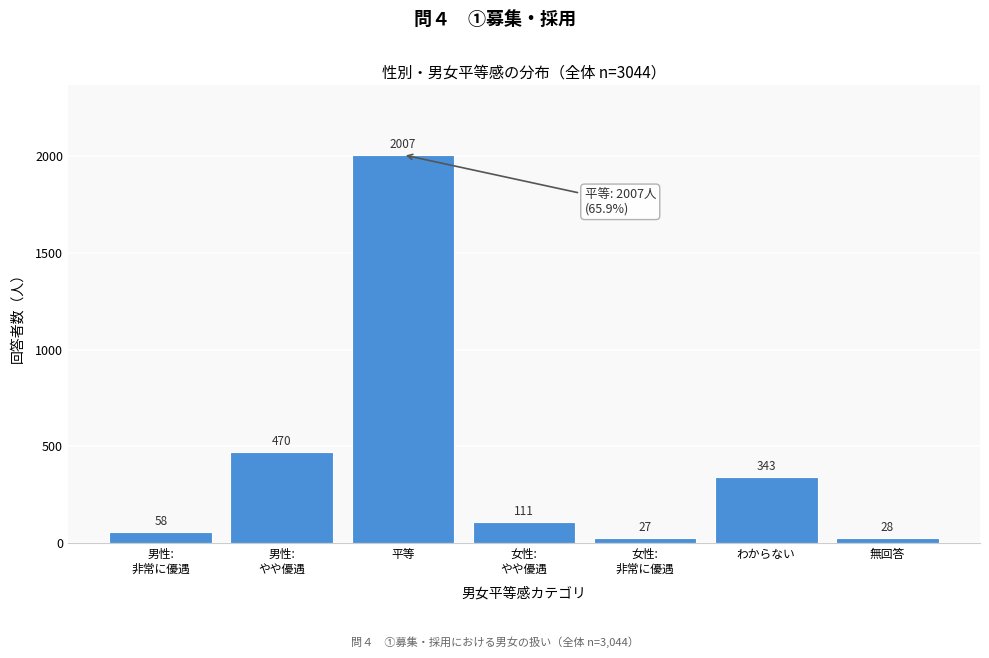

Reading right to left, extract all data points from this chart.

28	343	27	111	2007	470	58